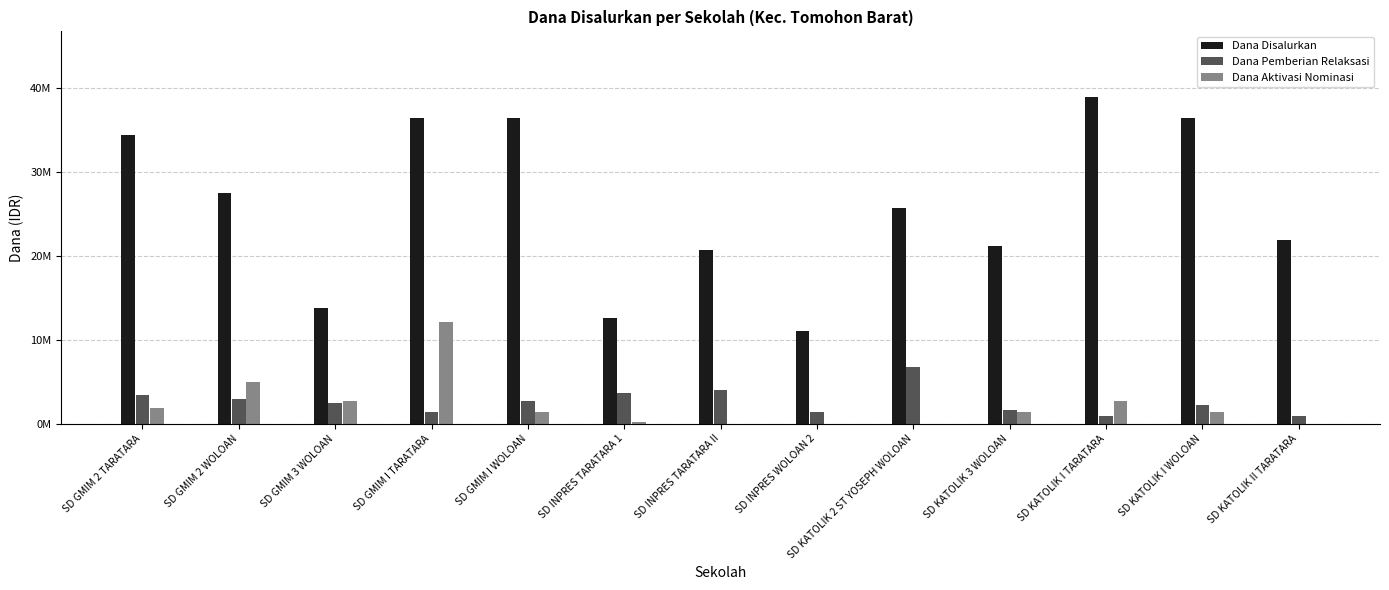

What are all the series names shown in the legend?

Dana Disalurkan, Dana Pemberian Relaksasi, Dana Aktivasi Nominasi